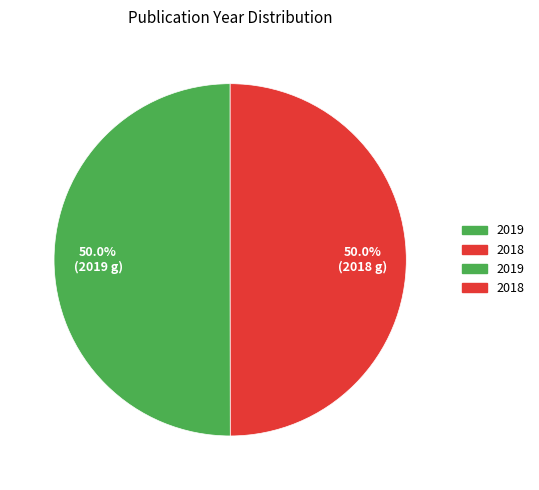

What is the smallest slice in the pie chart?

2018